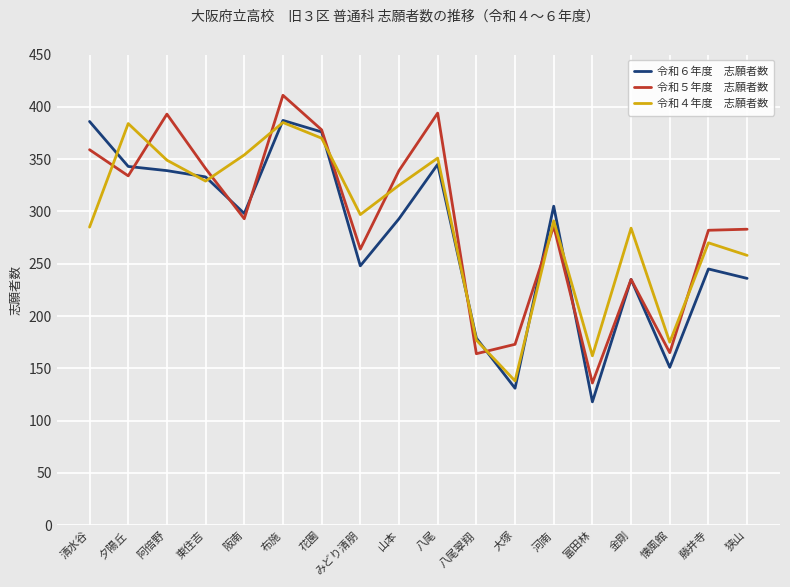

How many lines are shown in the chart?

3